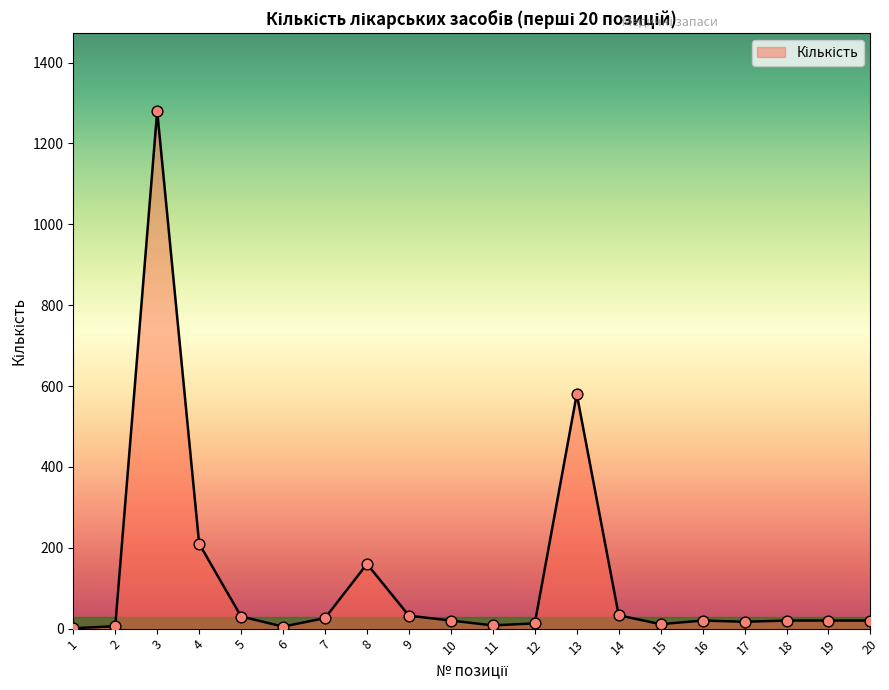

Approximately how many times larger is the value at 3 compared to 11?

160.0